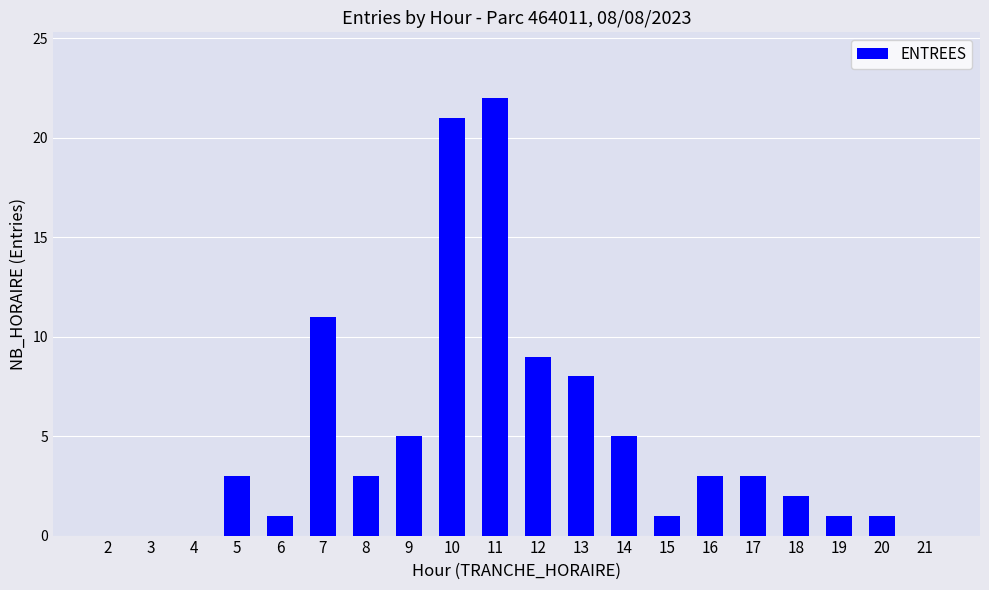

What is the sum of all values?

99